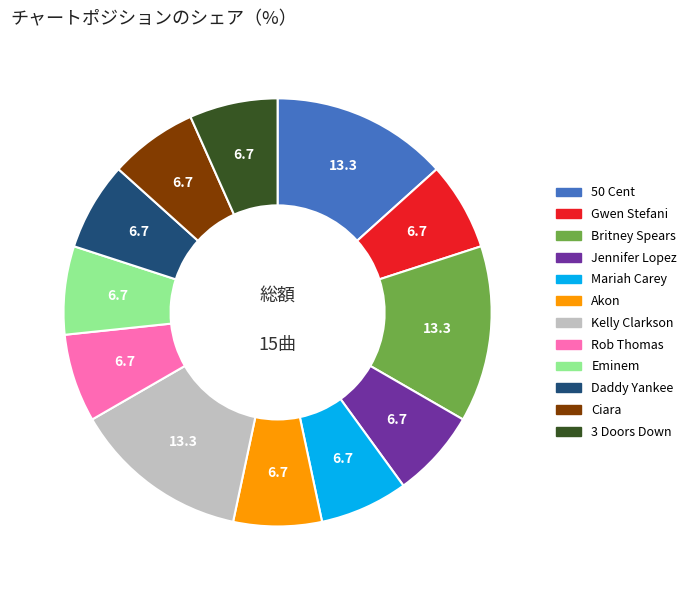

Is it true that Mariah Carey is 7% of the pie?

True